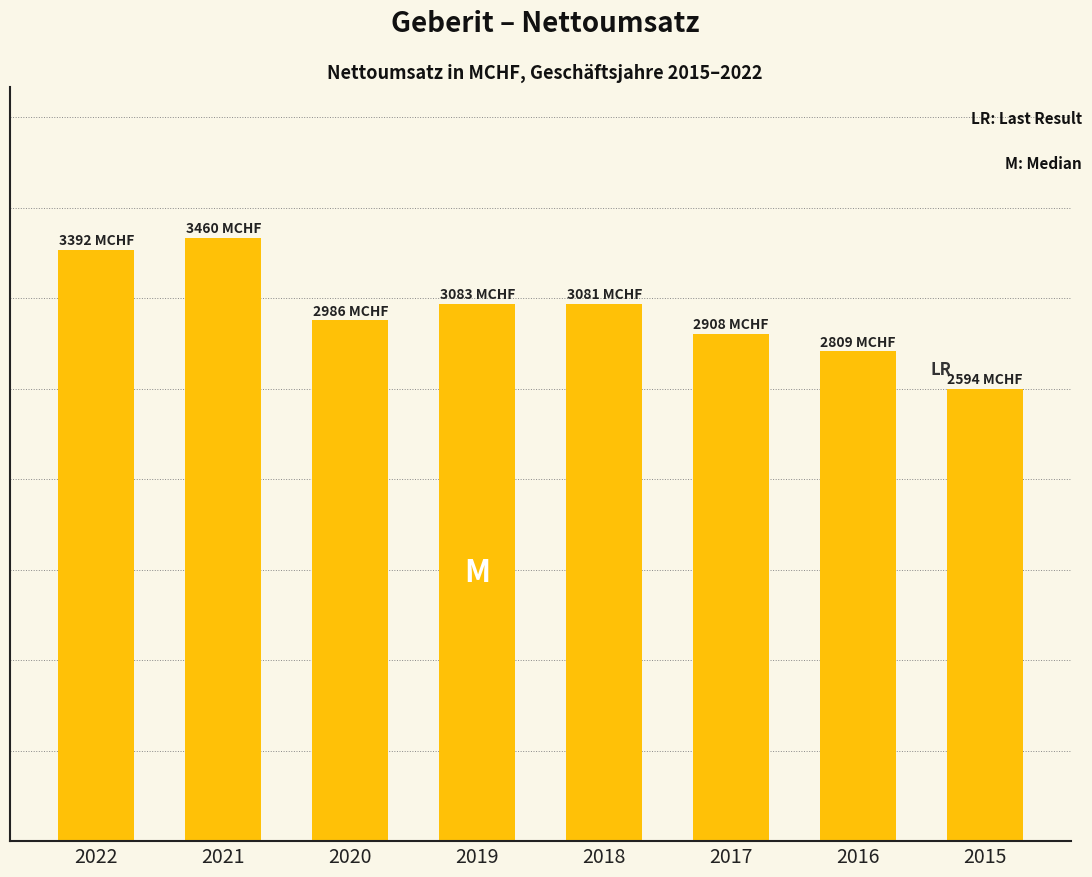

Does the chart contain any negative values?

No